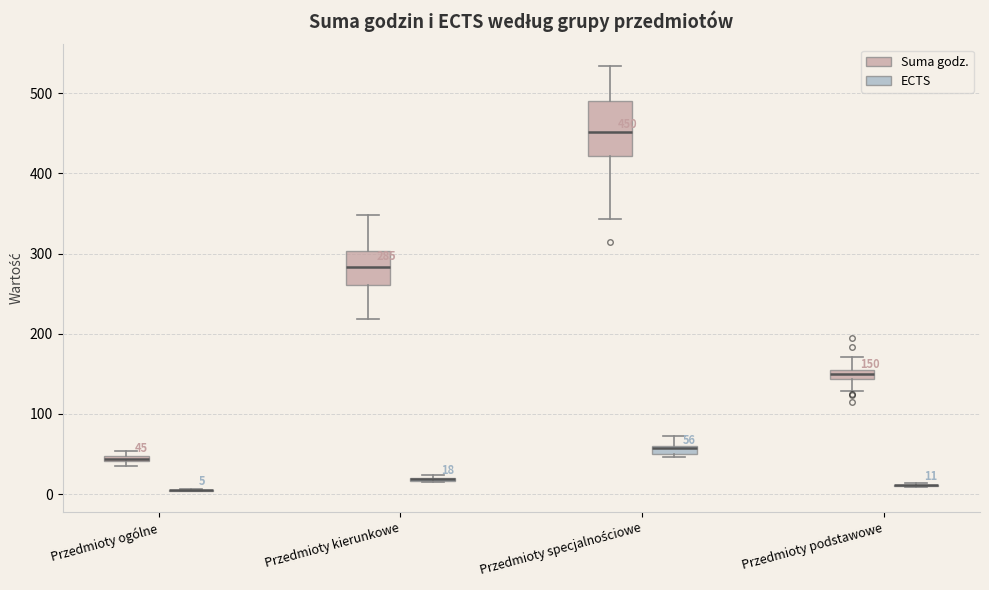

Comparing the boxes themselves (not the whiskers), which one is the tallest?

Przedmioty specjalnościowe (Suma godz.)